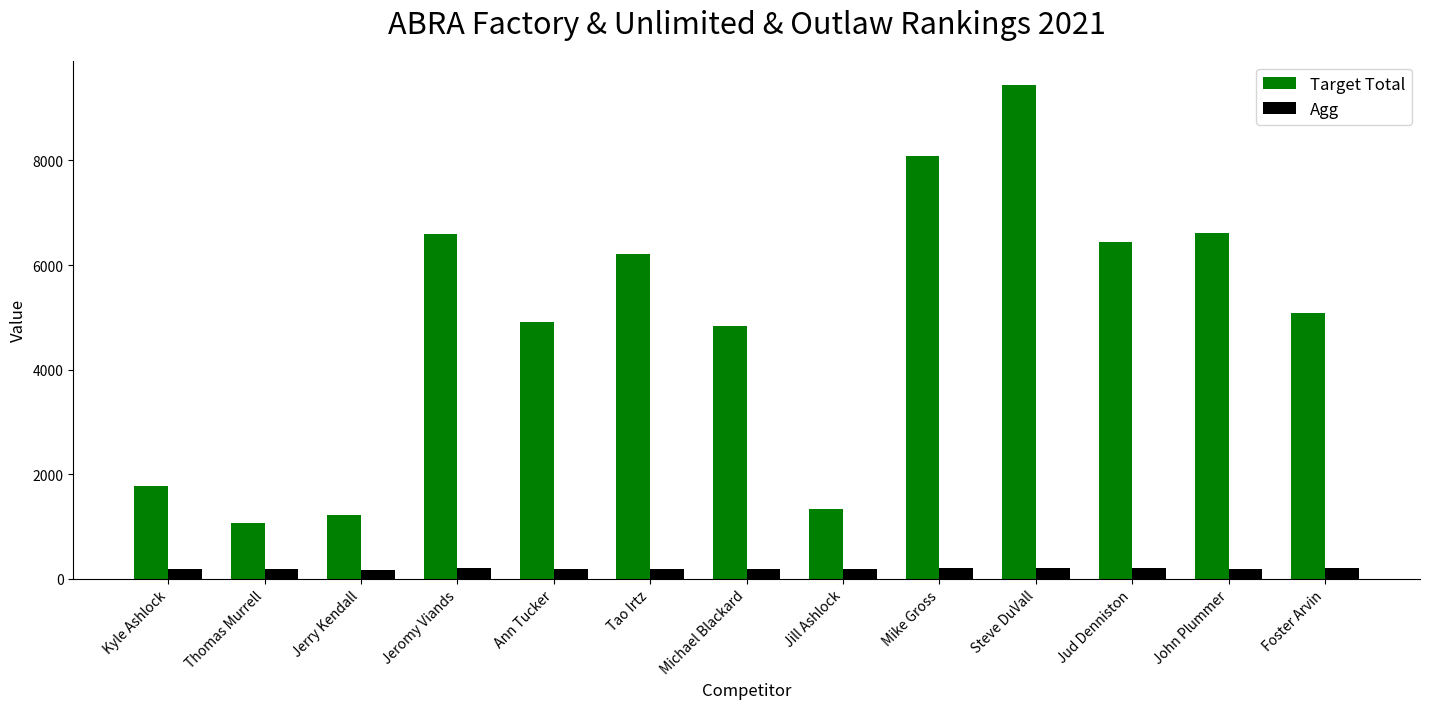

What is the minimum value for Target Total?

1069.0